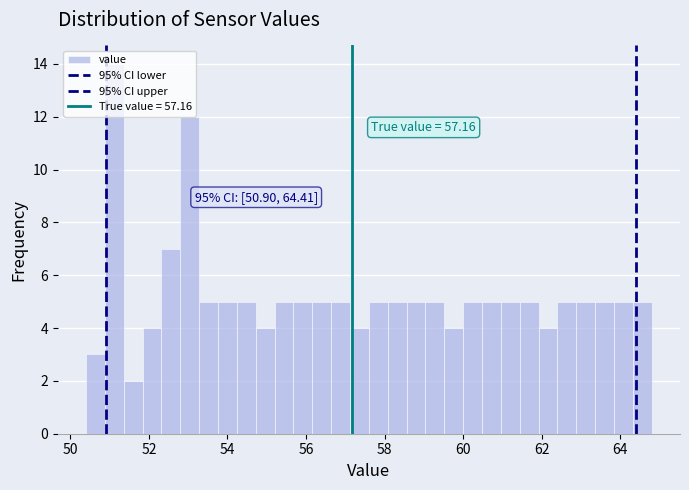

Read against the x-axis, roughly where is the centre of the tallest bar?

51.2